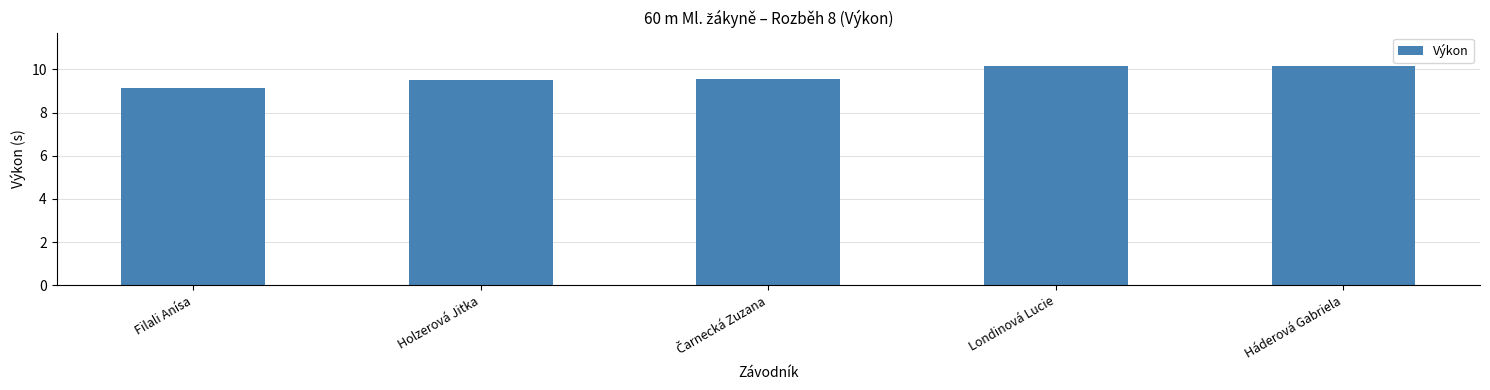

What is the smallest value displayed?

9.1